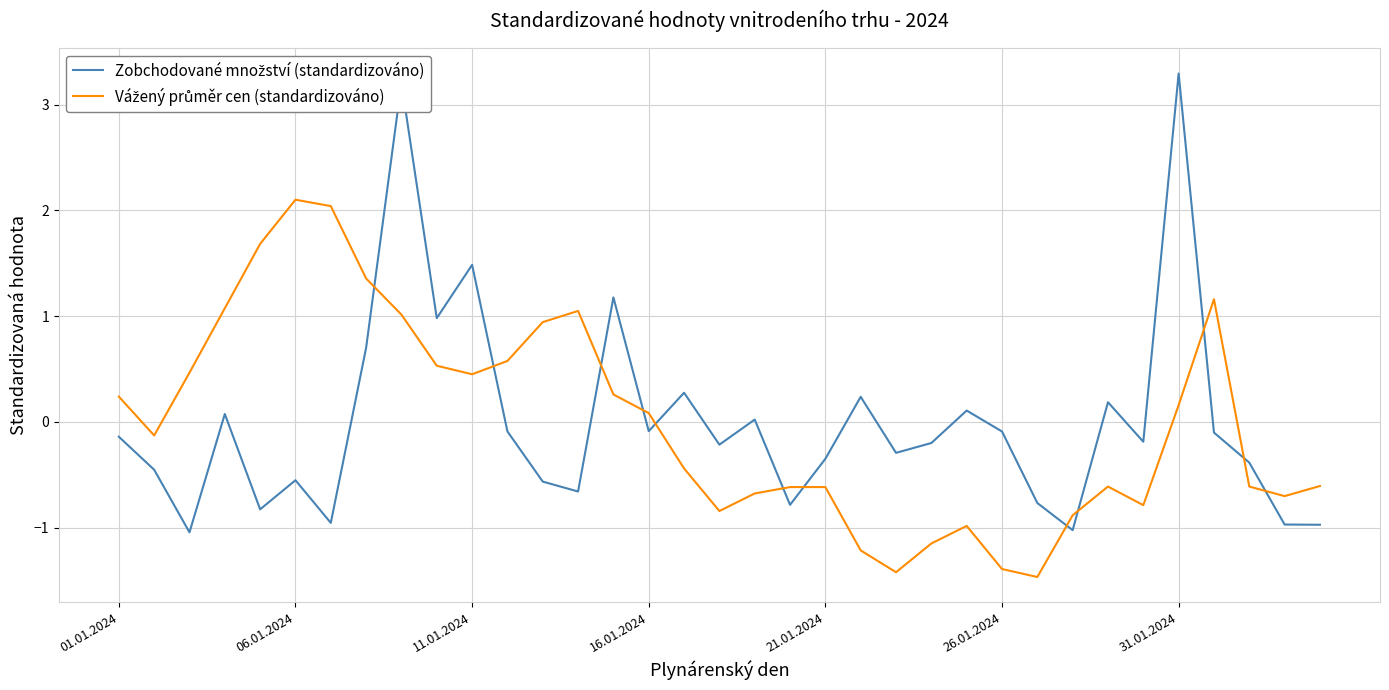

What is the minimum value shown in the chart?

-1.5